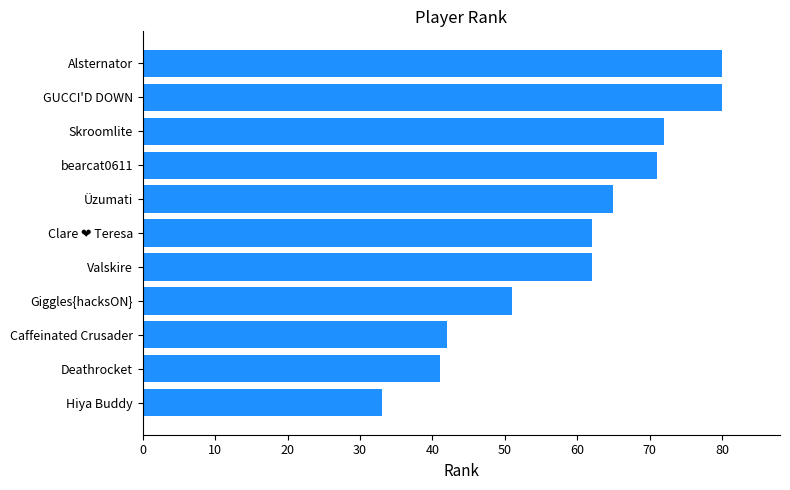

What is the maximum value shown in the chart?

80